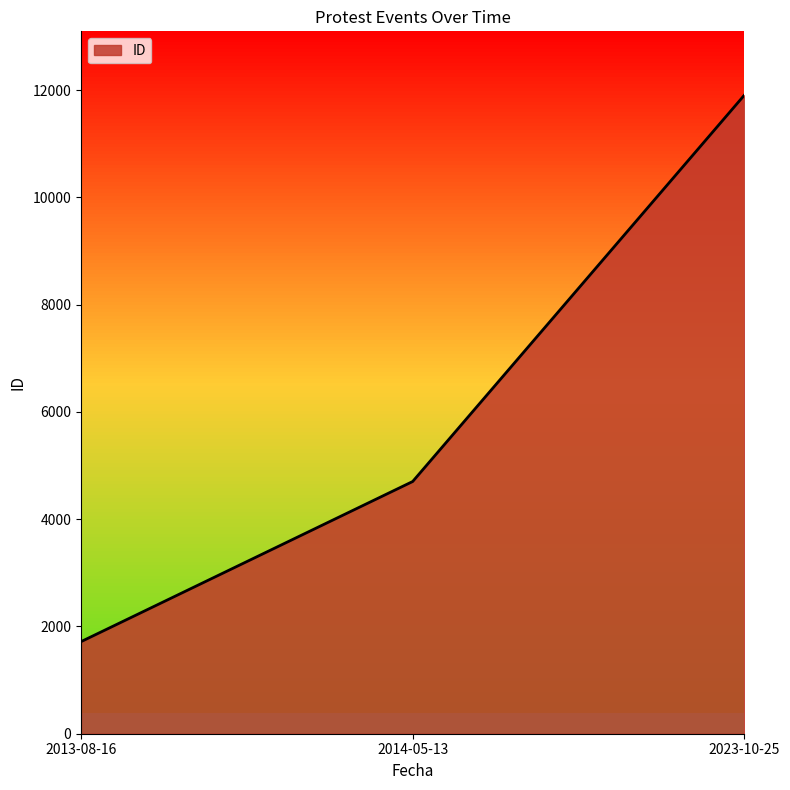

At which label is the value closest to 6812?

2014-05-13